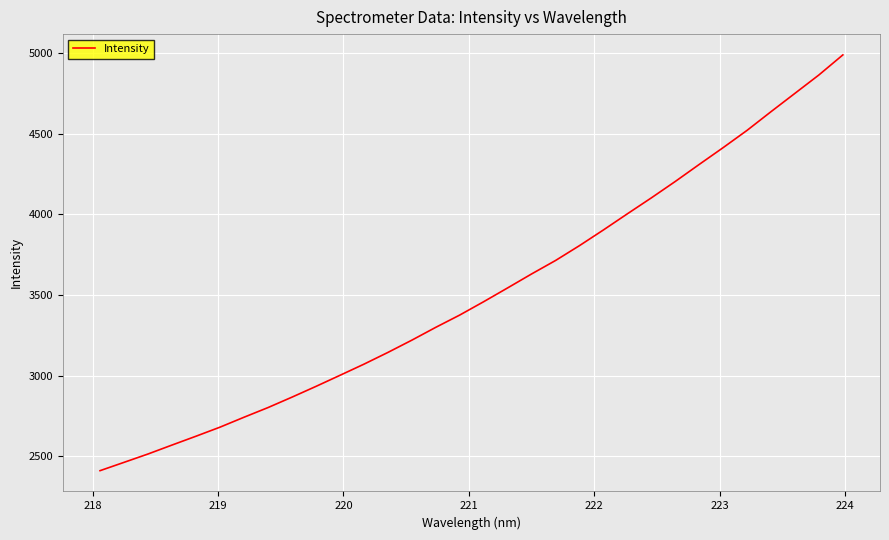

What is the maximum value shown in the chart?

4989.5